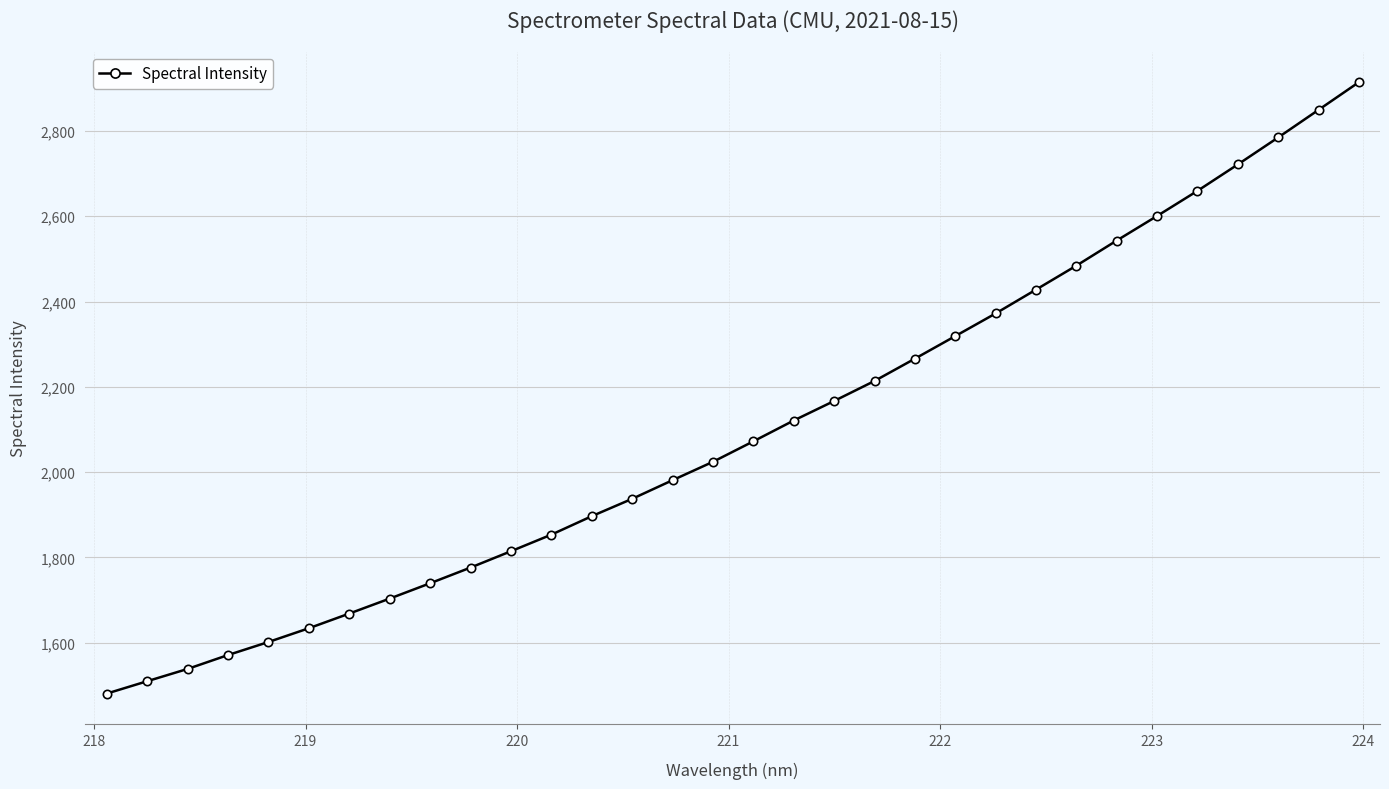

What is the sum of all values?

67248.8